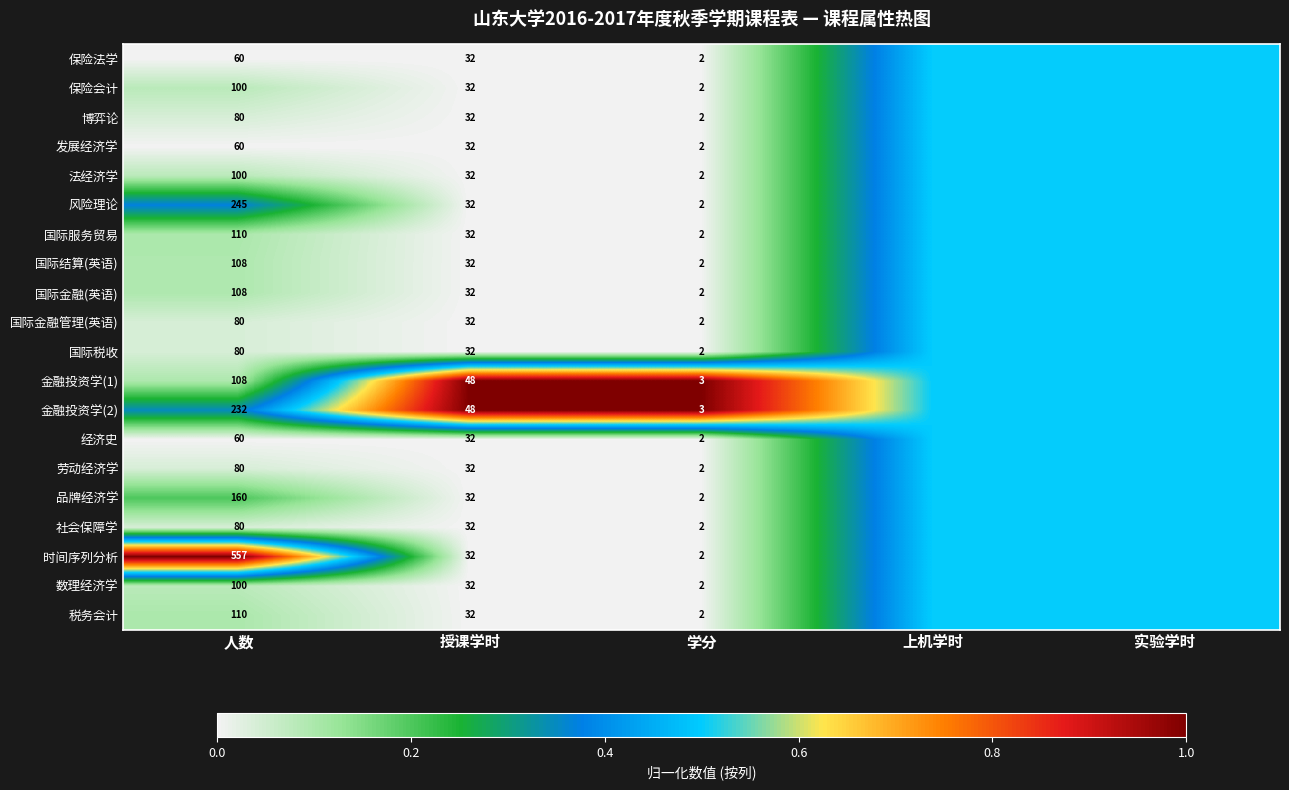

True or false: 经济史 has a value of 10.4 at 授课学时.

False